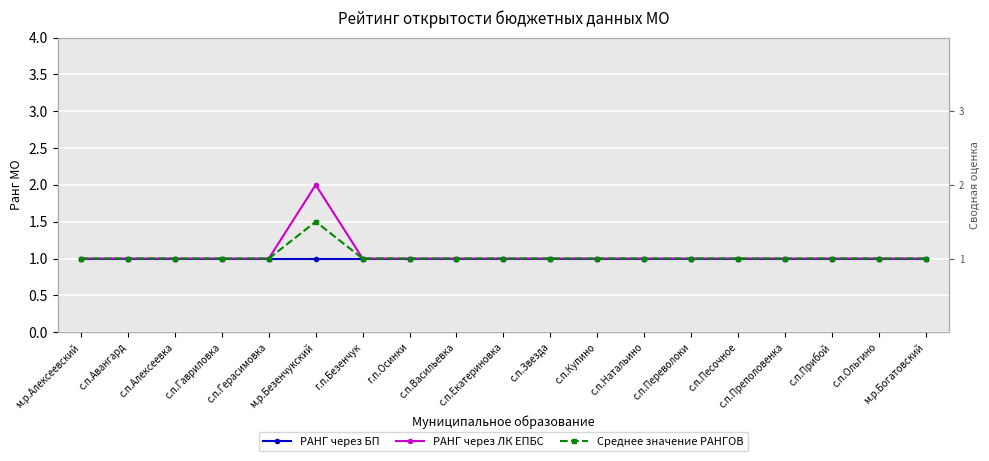

How many data points does each series have?

19